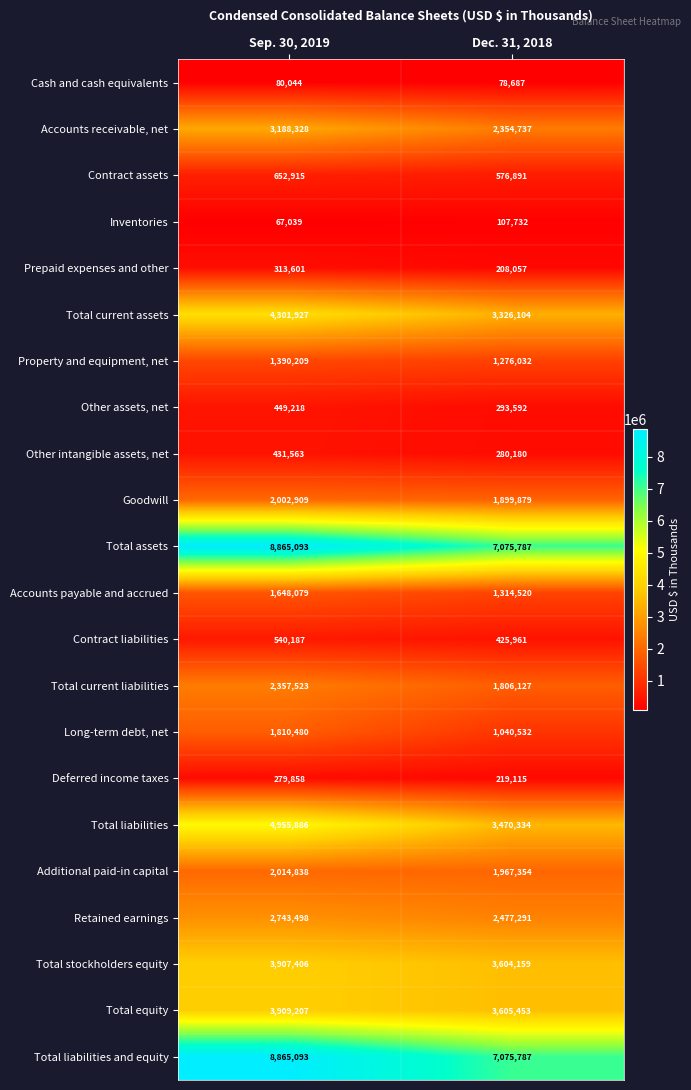

The value of Cash and cash equivalents at Dec. 31, 2018 is 21621. True or false?

False